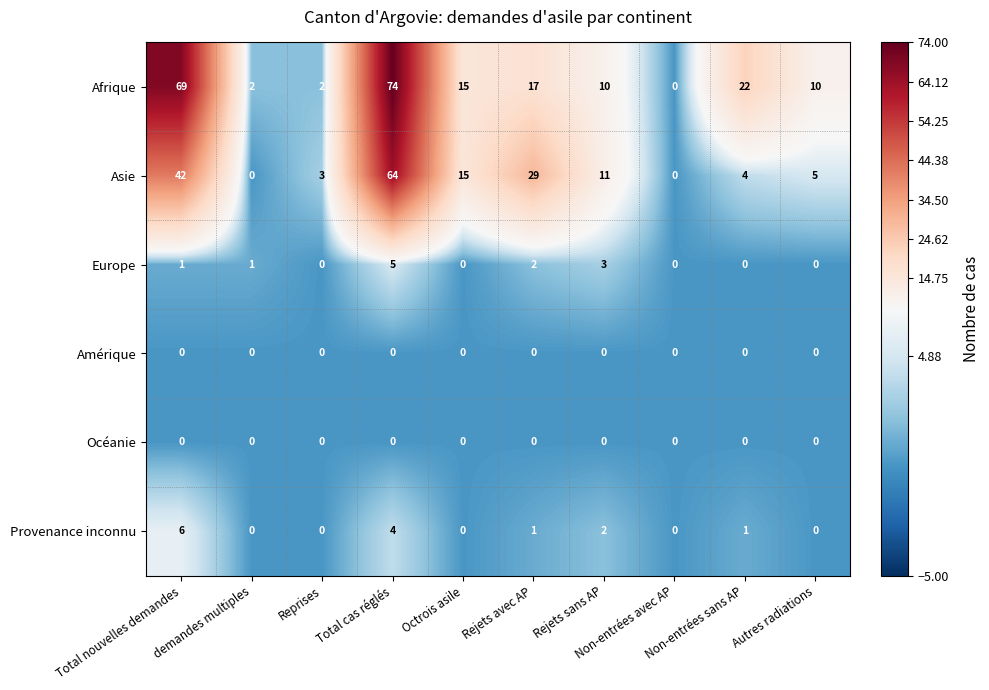

What is the greatest value displayed?

74